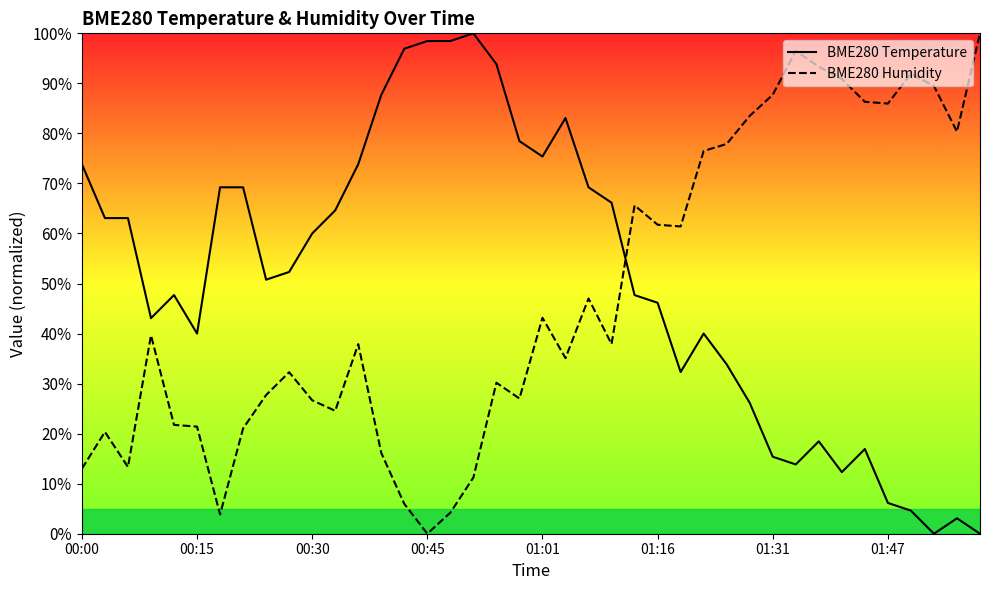

True or false: BME280 Temperature has a value of 50.8 at 8.

True